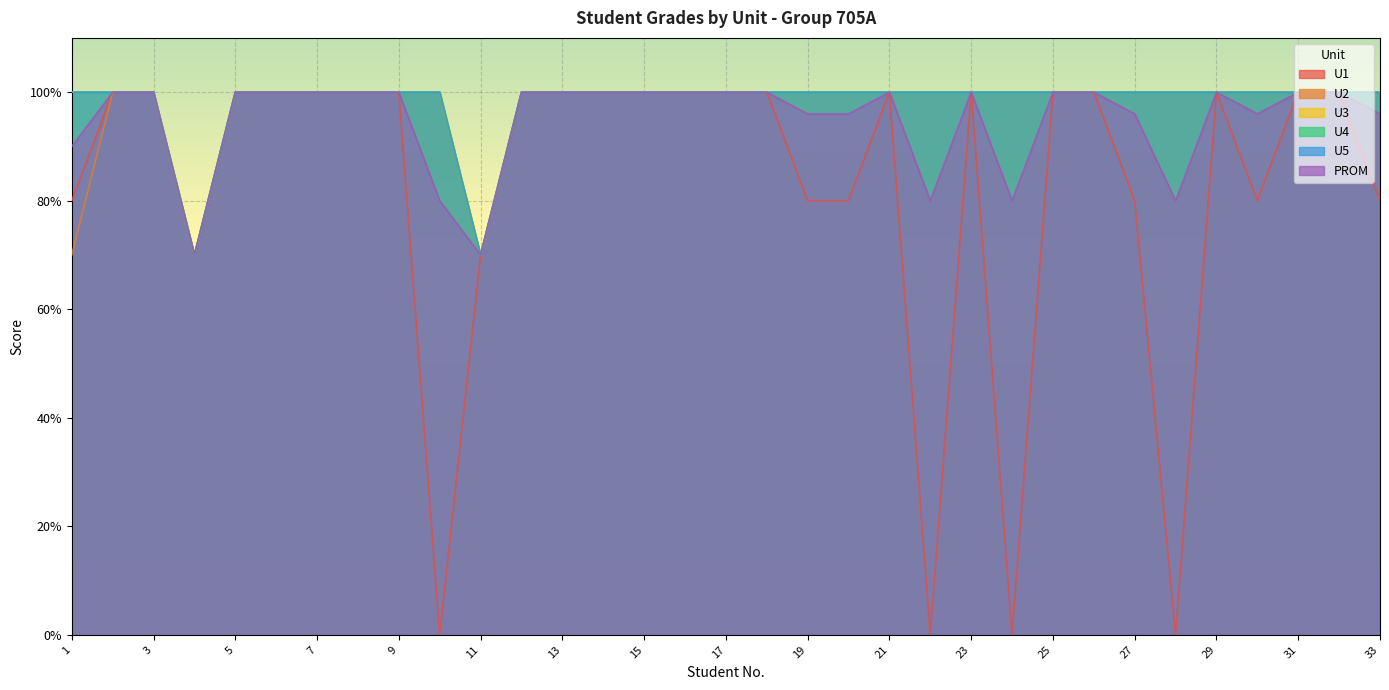

Is the value of U3 at 22 greater than the value of U1 at 19?

Yes